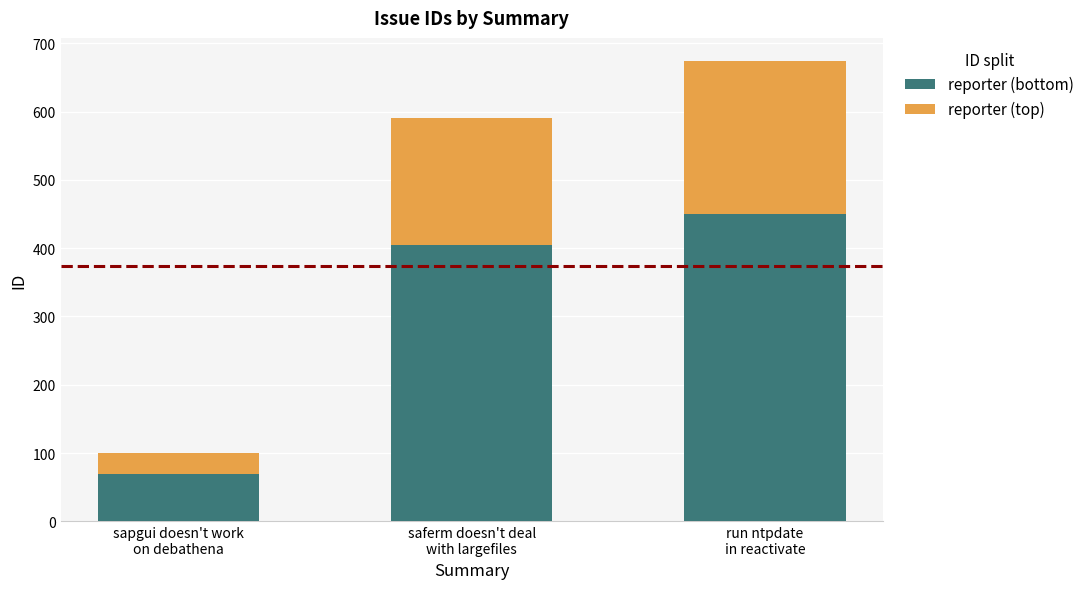

Are the bars grouped side by side (vs. stacked)?

No